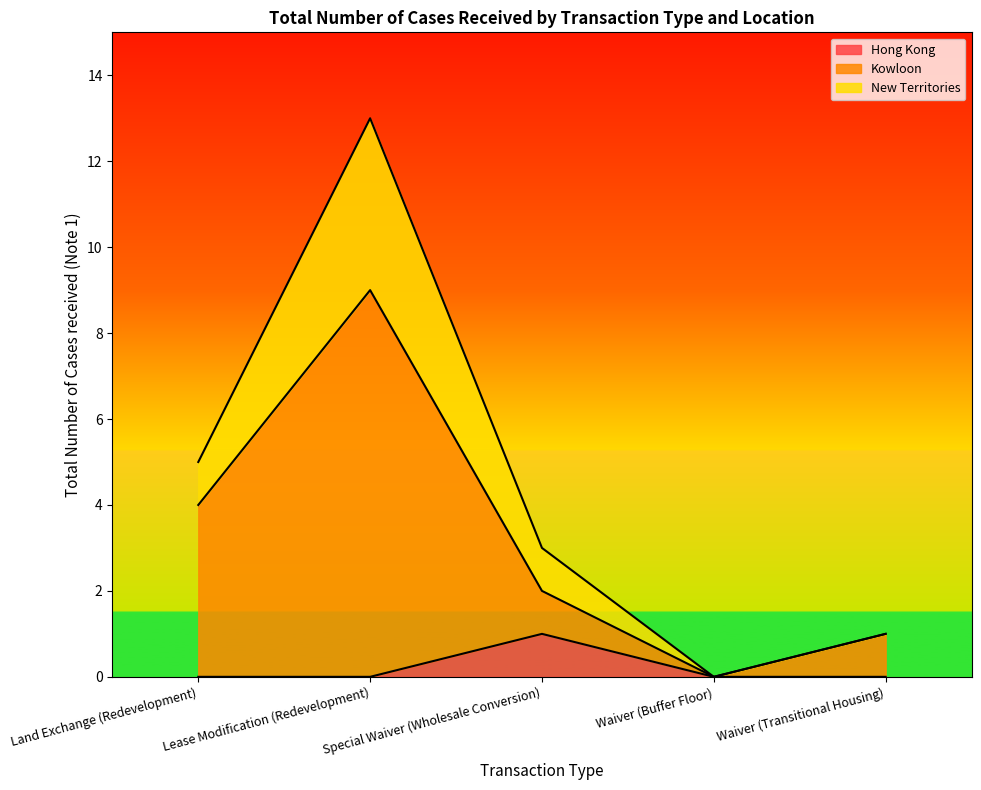

True or false: New Territories and Kowloon intersect in this chart.

False